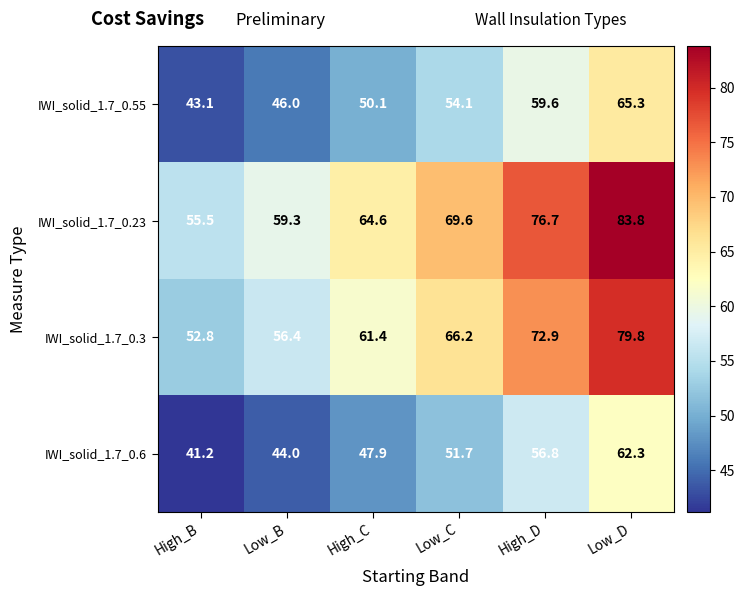

What value does the IWI_solid_1.7_0.6 series have at Low_D?

62.3